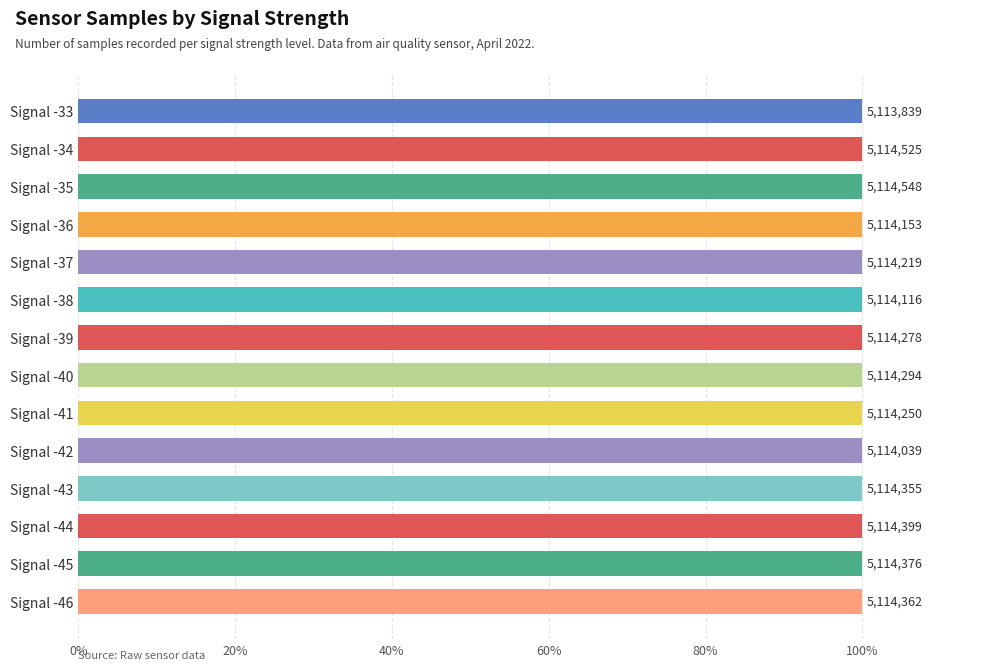

How many bars are there in total?

14